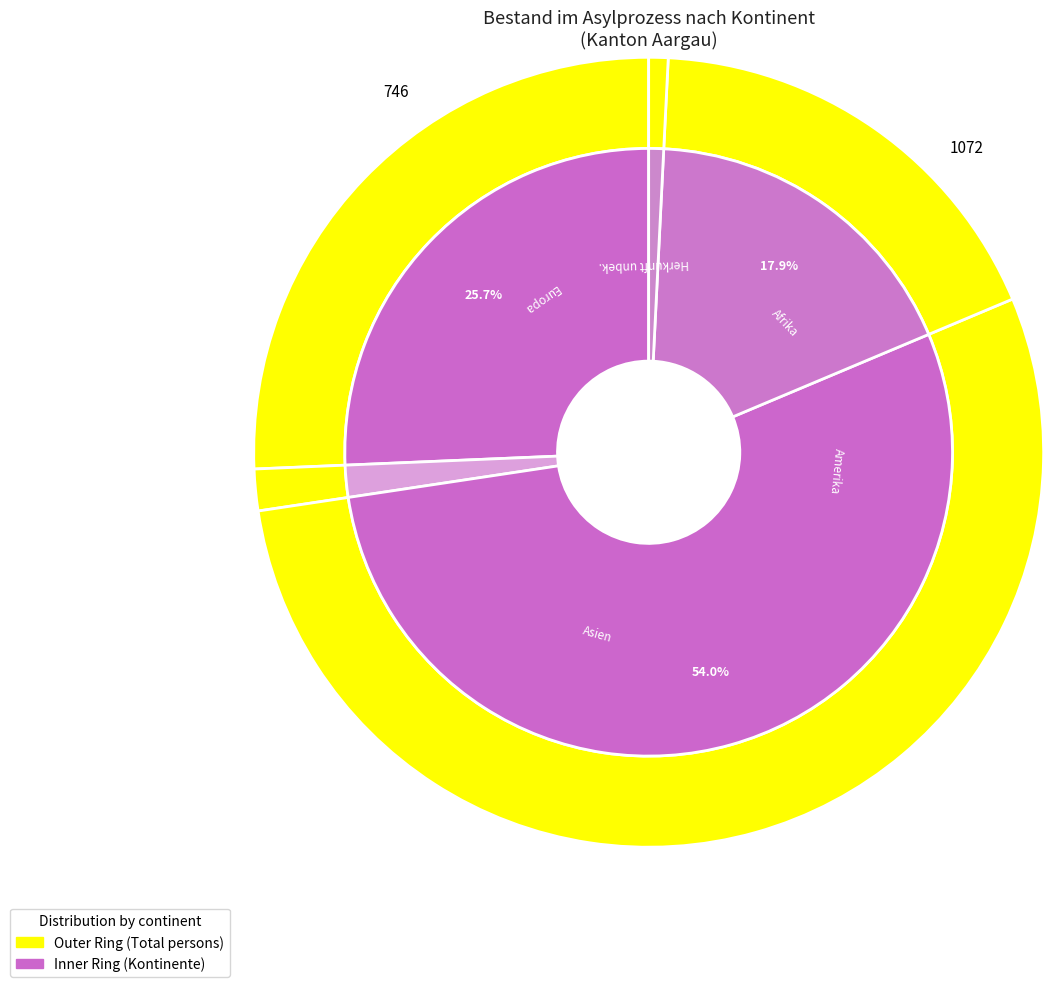

The Afrika slice represents 38% of the pie. True or false?

False